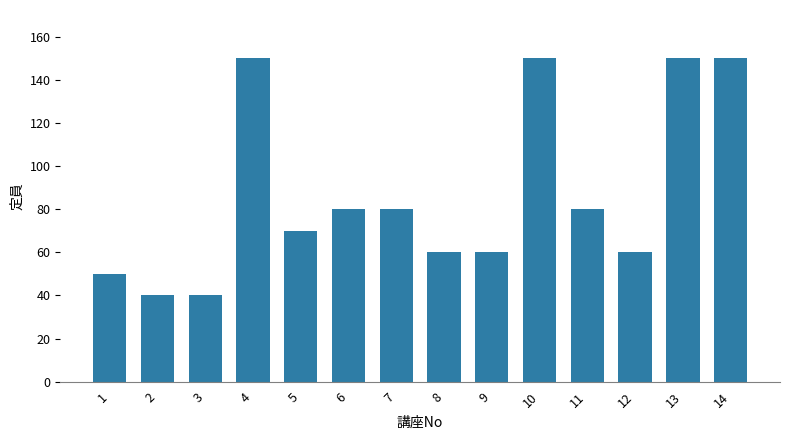

Where does the data first go above 80?

4